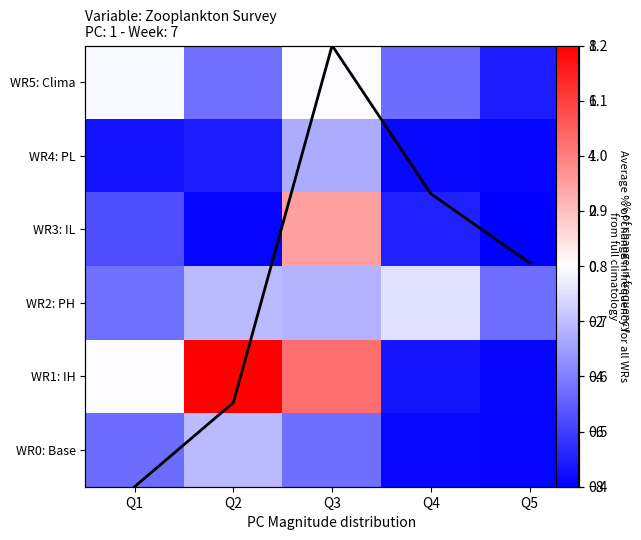

The value of Avg frequency change at Q3 is 0.7. True or false?

False